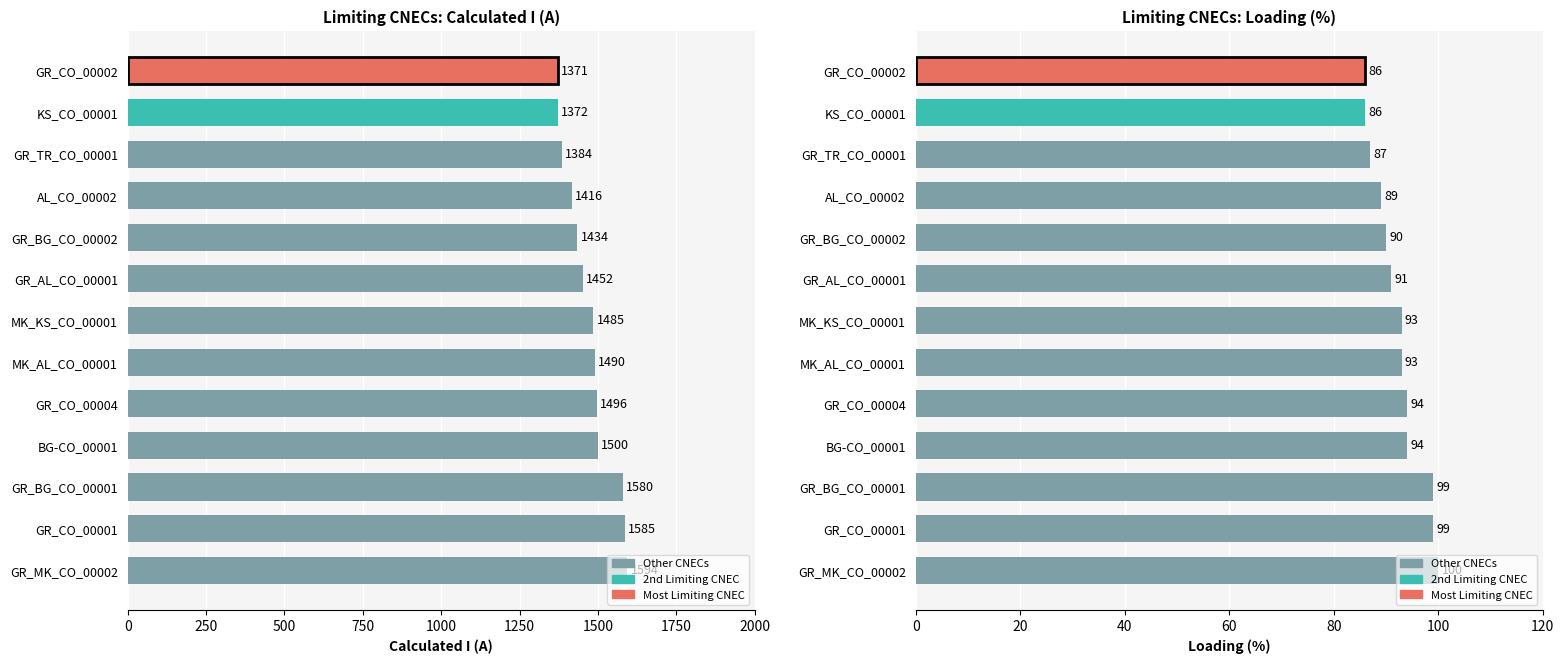

The value of Margin (A) at GR_CO_00001 is 135. True or false?

False